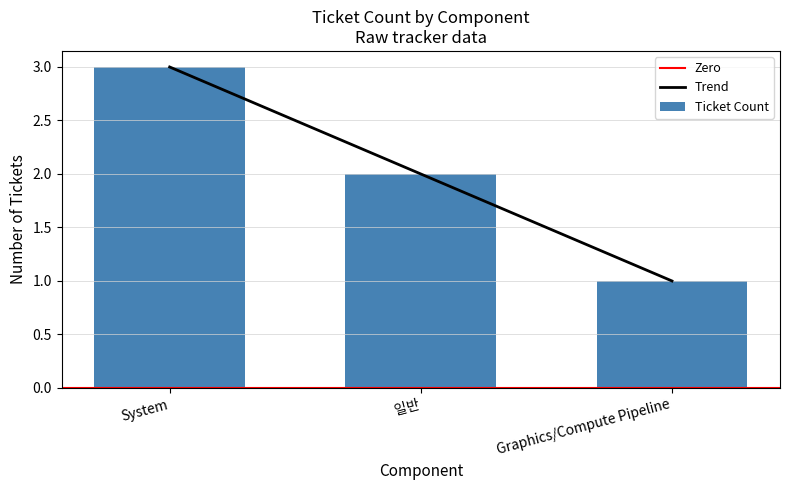

List the labels in order of Trend value, smallest first.

Graphics/Compute Pipeline, 일반, System